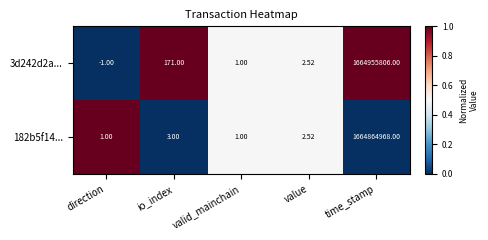

Where is 3d242d2a... nearest to the value 832477902?

io_index